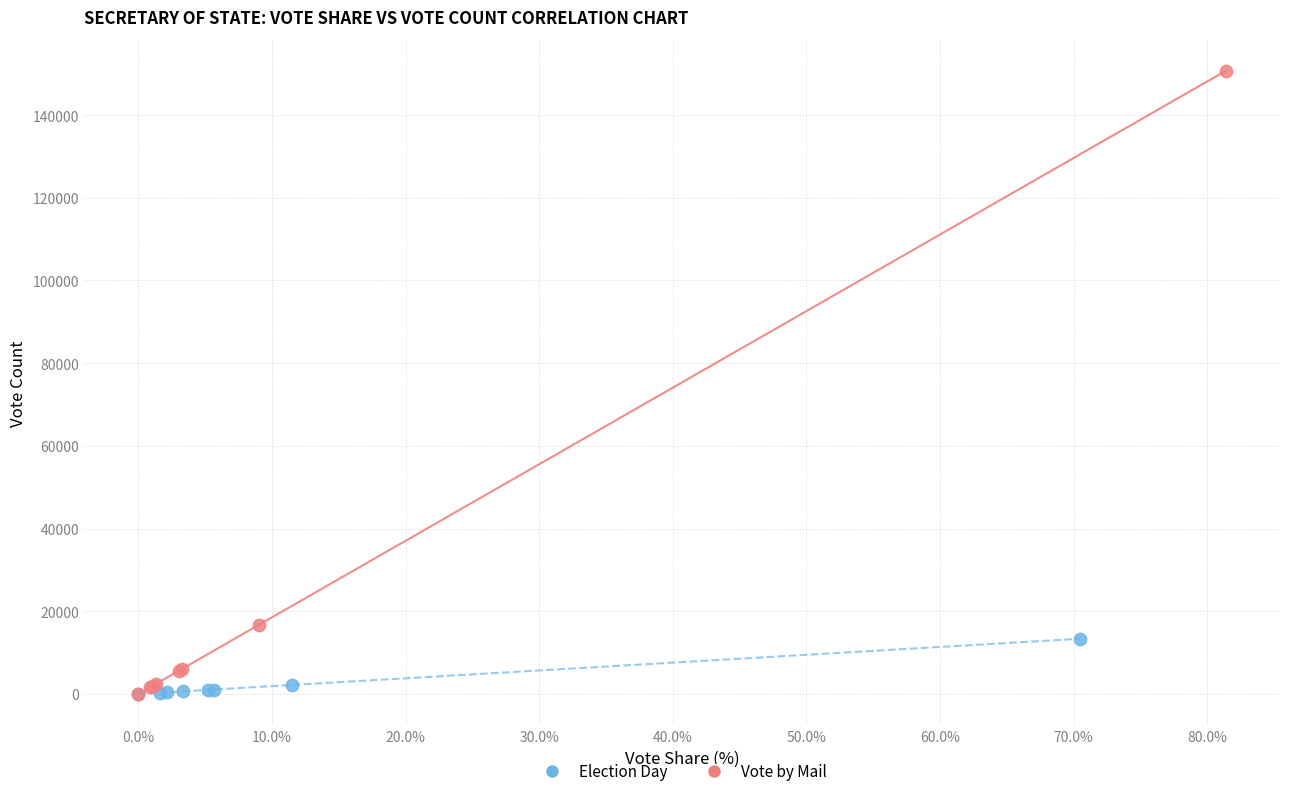

Which series has the widest spread of Y values?

Vote by Mail